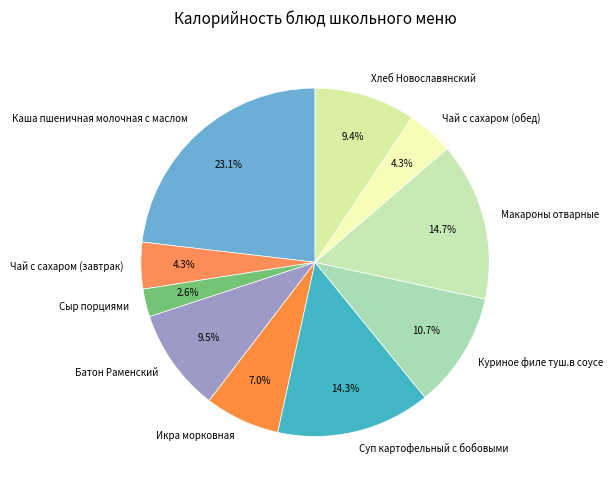

To the nearest percent, what is the difference between the largest and smallest slice percentages?

21%